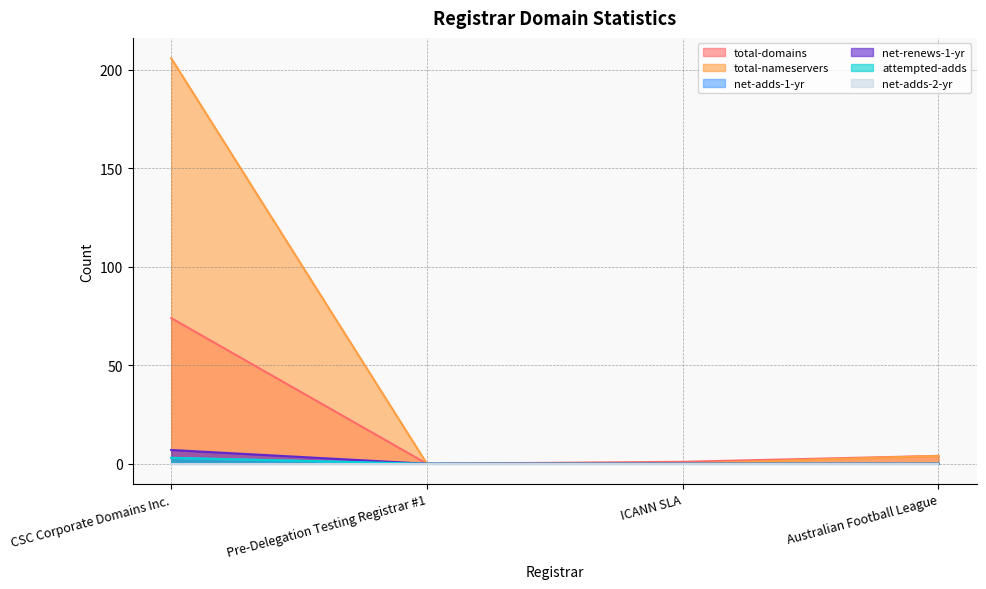

Which label corresponds to the largest value in the chart?

CSC Corporate Domains Inc.